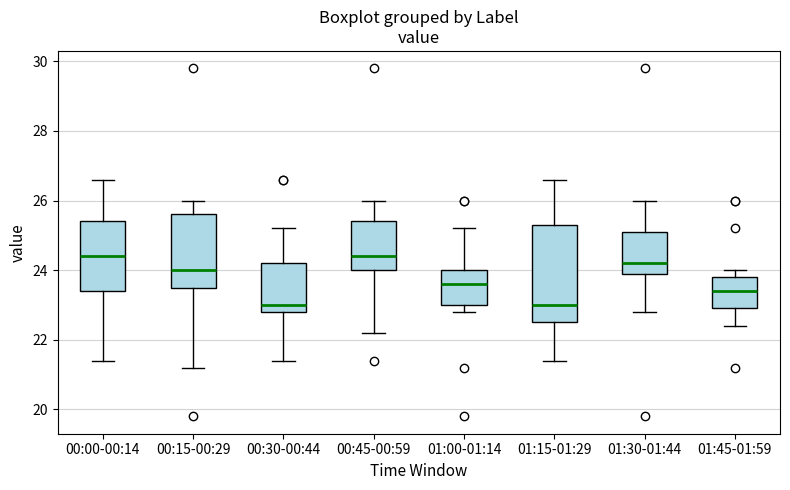

Where is the lower edge of the box for 01:15-01:29 on the y-axis? The values are not printed on the chart, so give them approximately, as read against the axis.

22.6